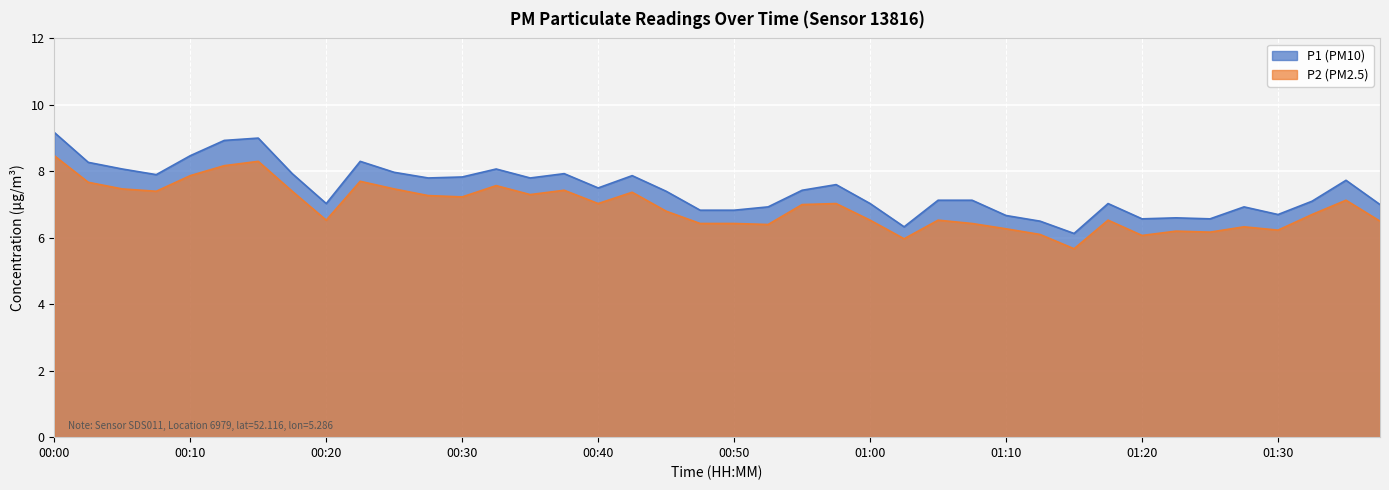

True or false: P2 and P1 cross at least once.

False